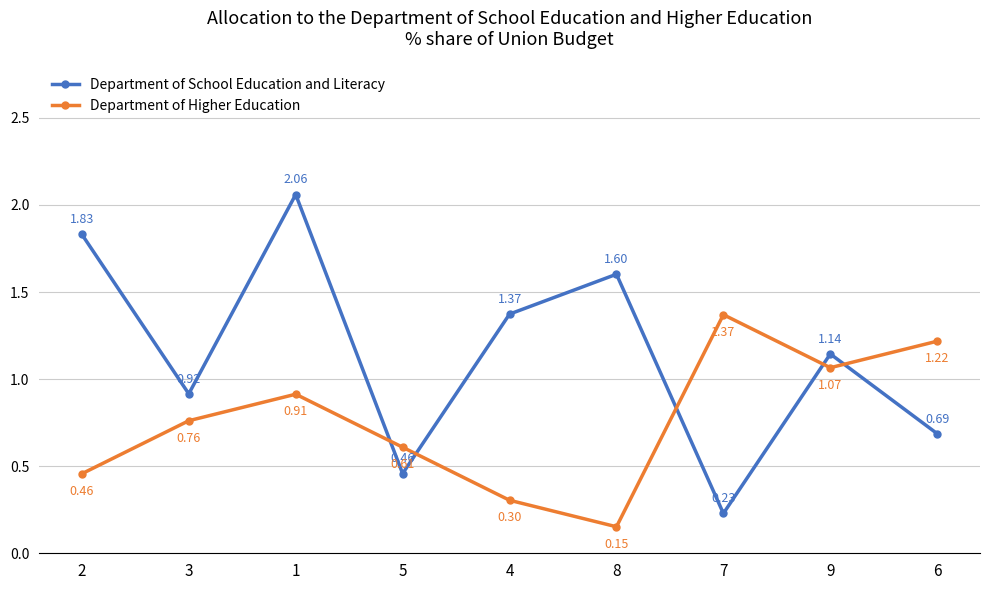

Where does the Department of School Education and Literacy series first go above 1?

2